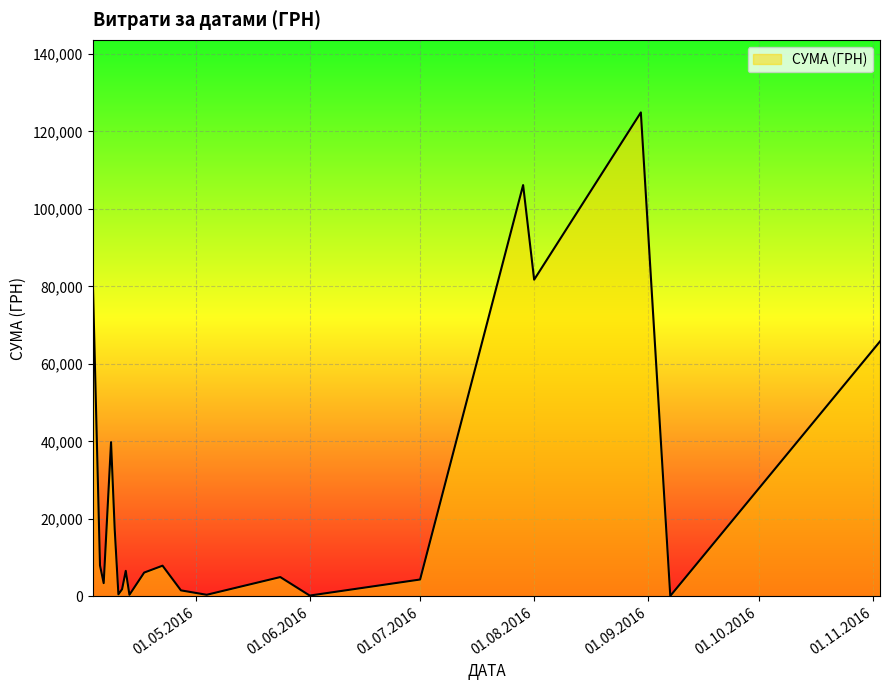

What is the difference between the maximum and minimum values?

124820.3